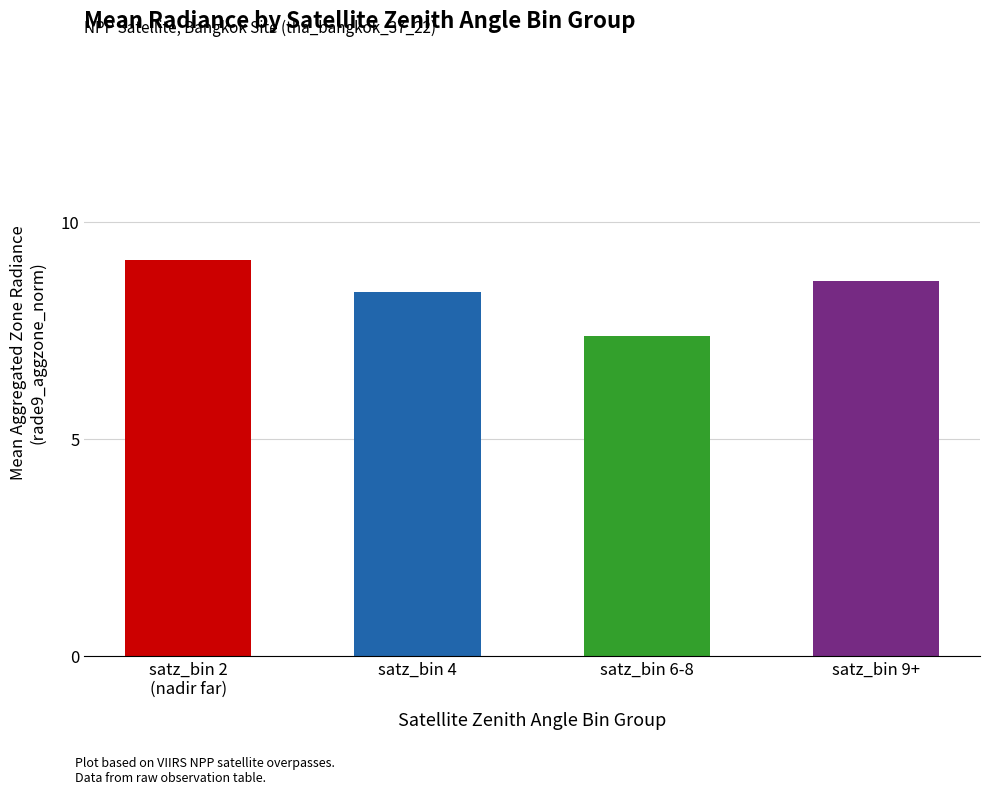

What is the label of the 1st bar from the left?

satz_bin 2
(nadir far)